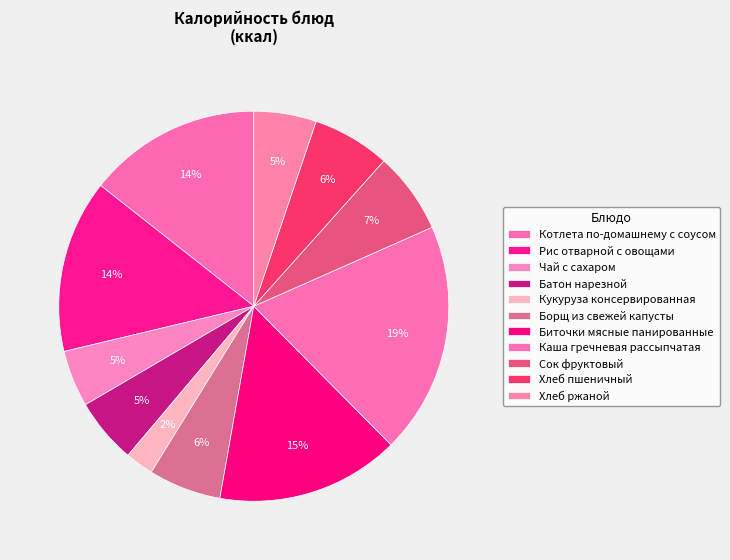

What is the smallest slice in the pie chart?

Кукуруза консервированная